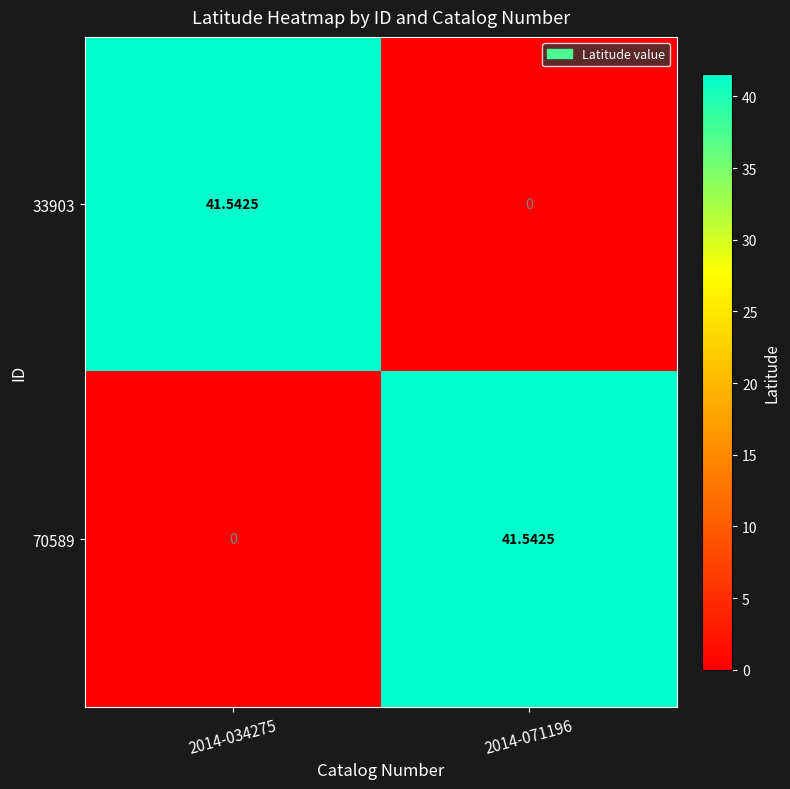

At 2014-071196, list the series in order from smallest to largest.

33903, 70589